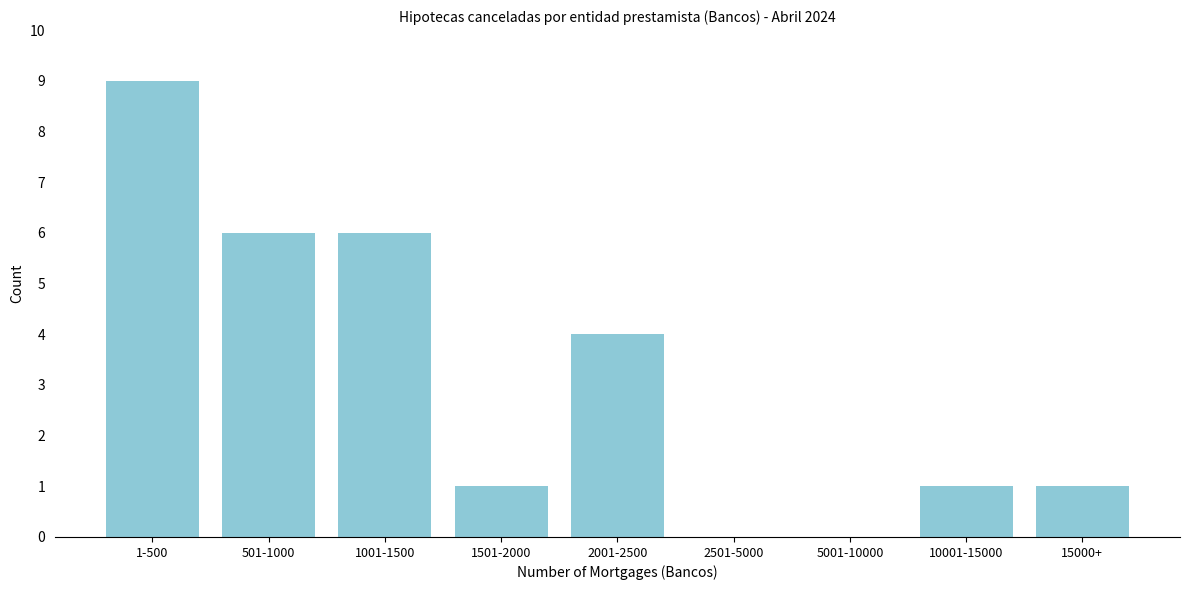

Reading right to left, what are all the values shown in this chart?

15000+=1	10001-15000=1	5001-10000=0	2501-5000=0	2001-2500=4	1501-2000=1	1001-1500=6	501-1000=6	1-500=9